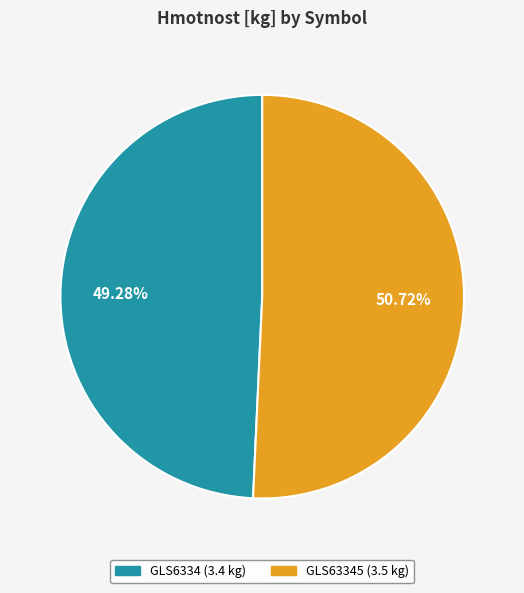

Which slice is the smallest?

GLS6334 (3.4 kg)